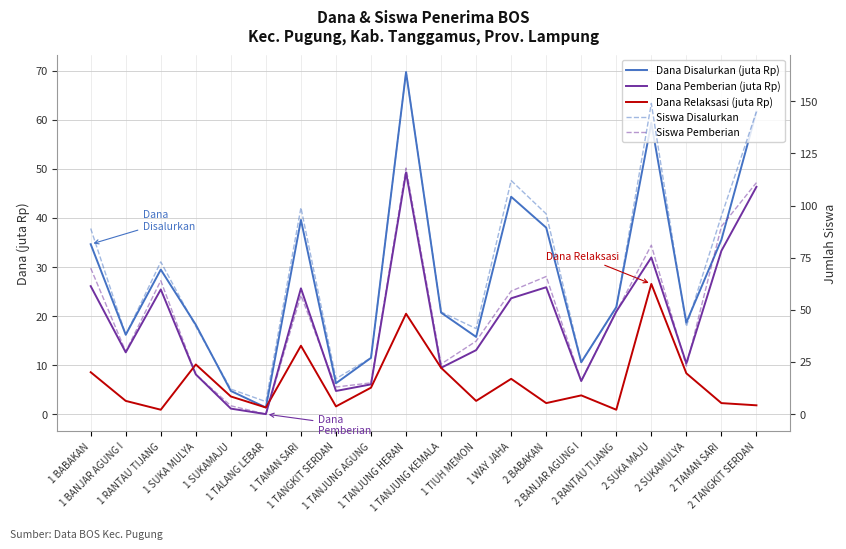

Where is Siswa Pemberian nearest to the value 59?

1 WAY JAHA